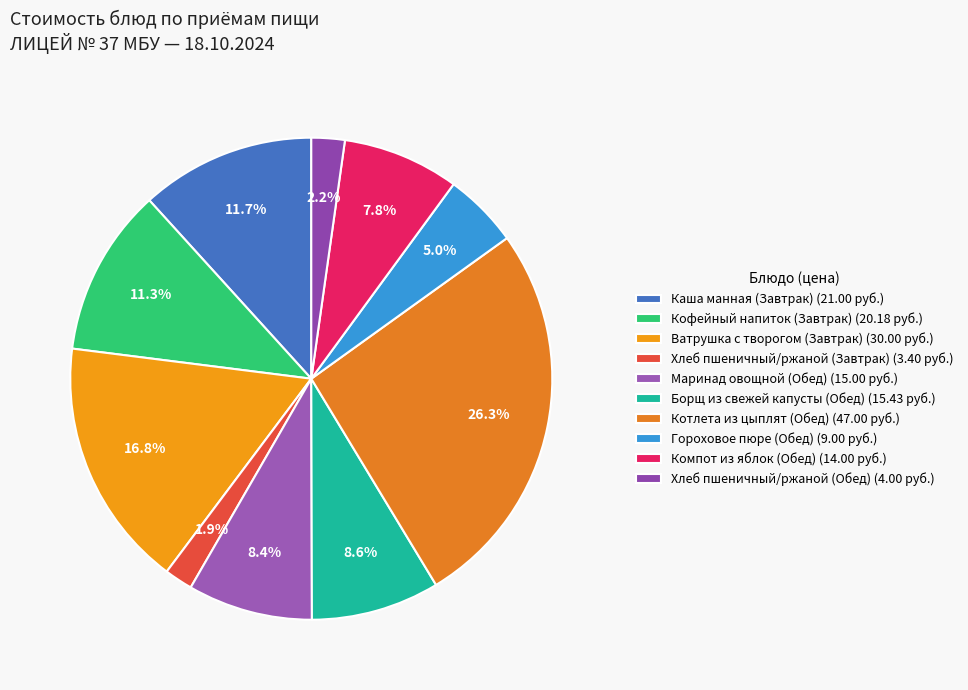

Which has a higher value, Котлета из цыплят (Обед) or Хлеб пшеничный/ржаной (Обед)?

Котлета из цыплят (Обед)